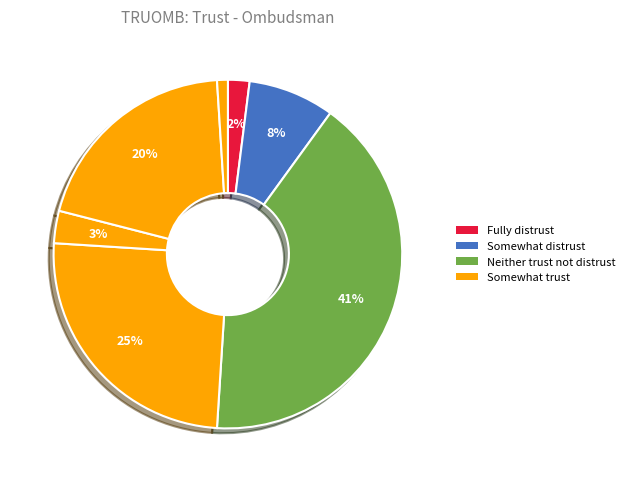

How many slices are in this pie chart?

7